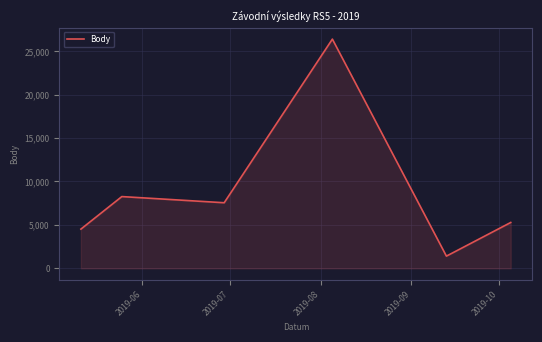

What is the sum of all values?

53401